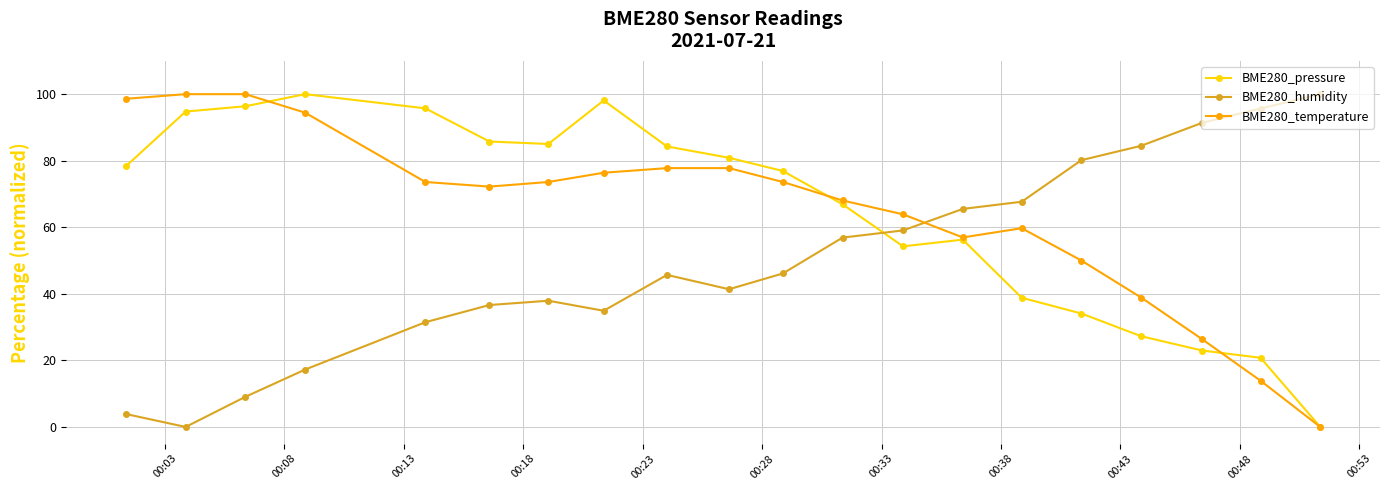

What is the difference between the maximum and minimum values in the BME280_temperature series?

100.0